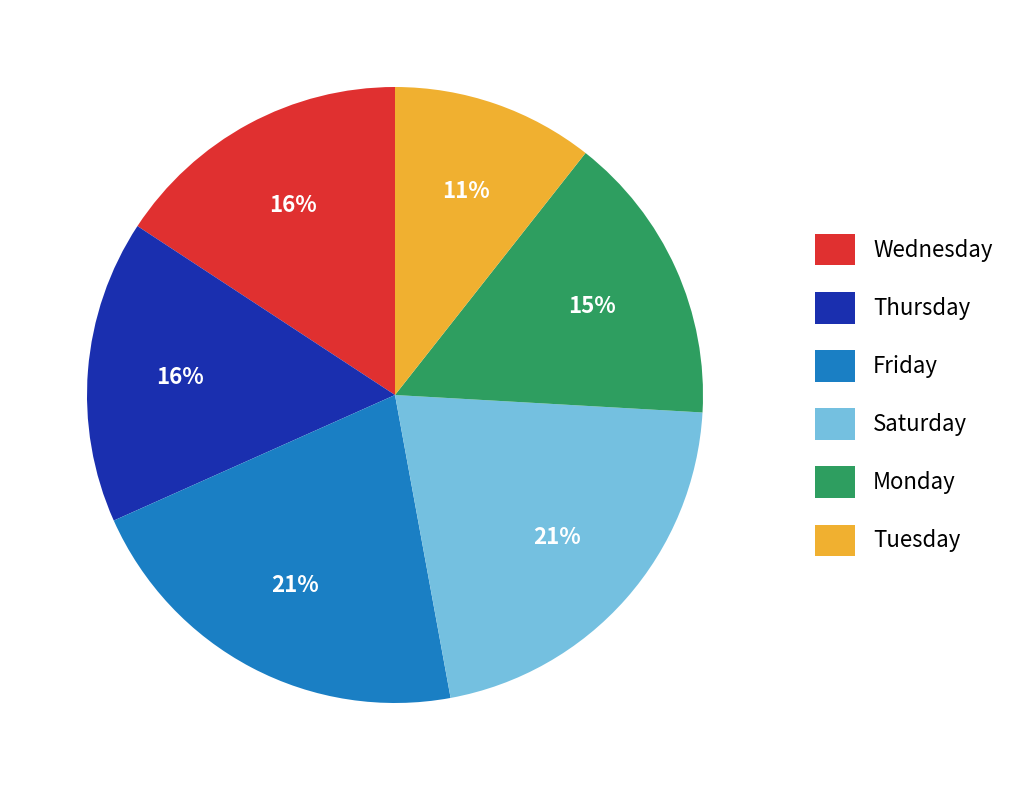

To the nearest percent, what is the average slice percentage?

17%